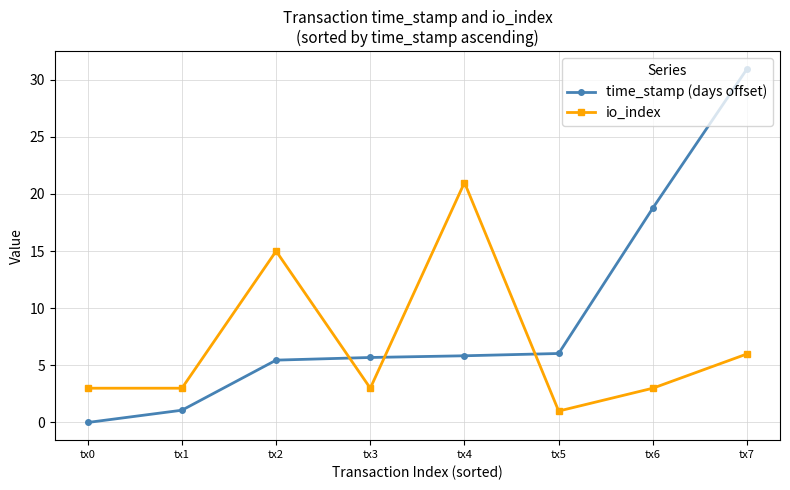

What is the maximum value for io_index?

21.0